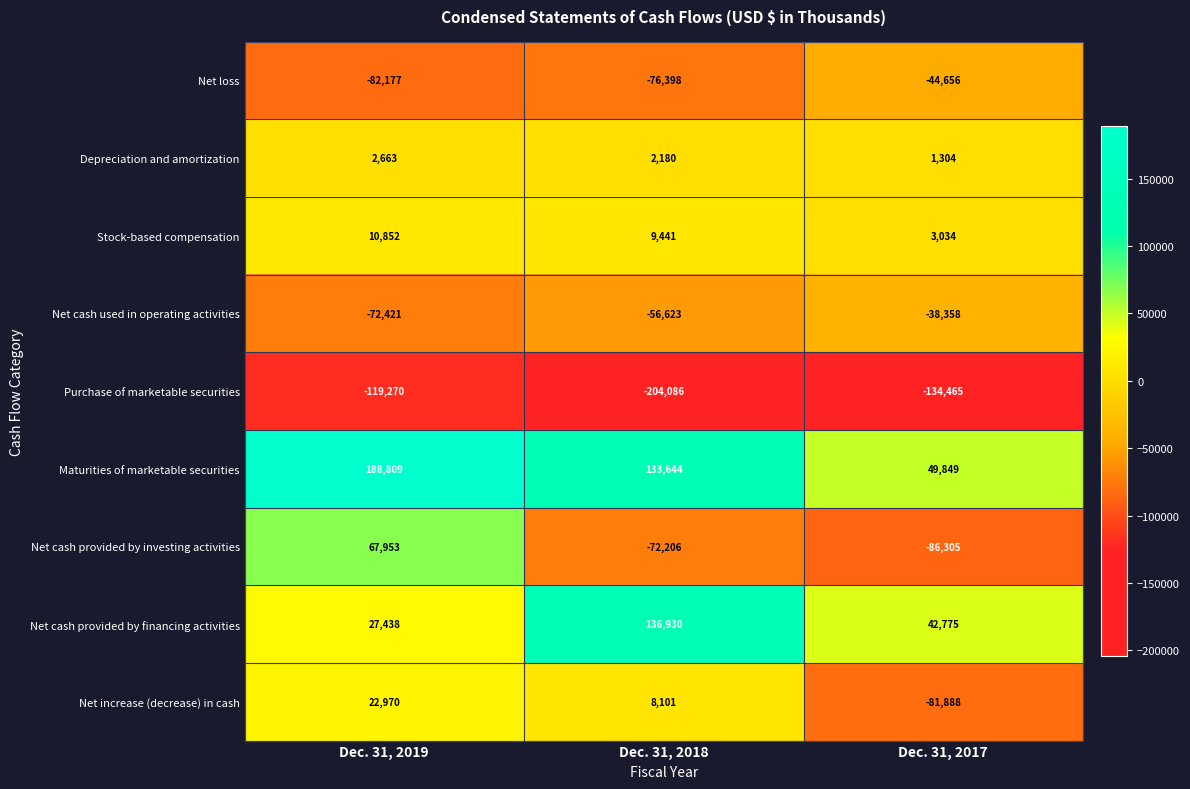

Is the value of Net loss at Dec. 31, 2019 greater than the value of Net cash used in operating activities at Dec. 31, 2017?

No